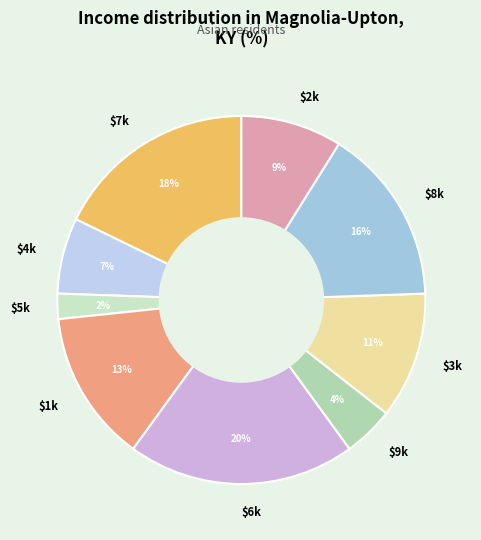

To the nearest percent, what percentage of the pie is $6k?

20%